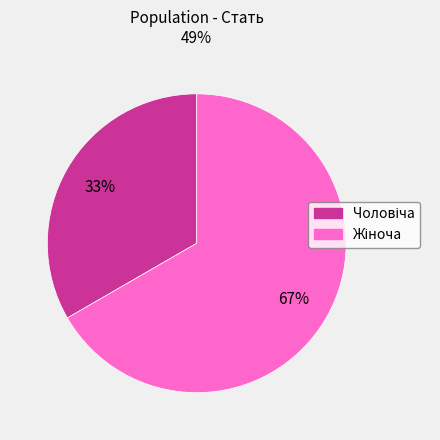

To the nearest percent, what is the average slice percentage?

50%